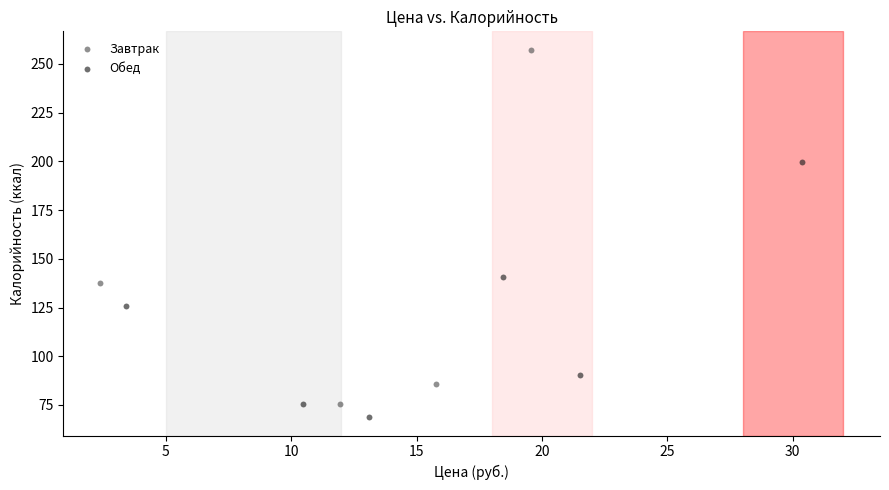

What are all the series names shown in the legend?

Завтрак, Обед